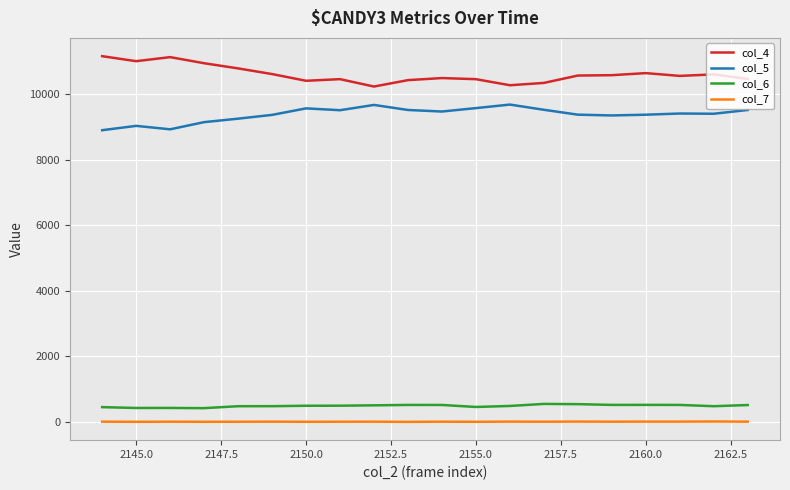

What is the maximum value shown in the chart?

11163